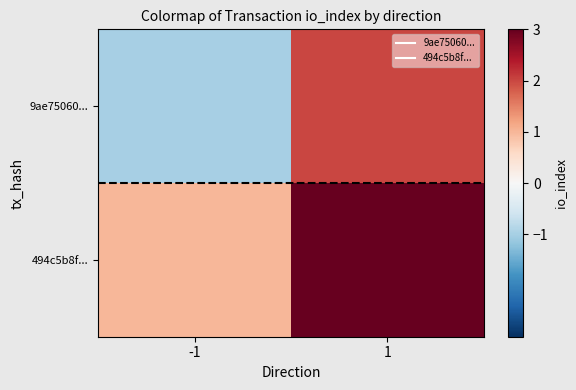

Which series changed the most between -1 and 1?

9ae75060...